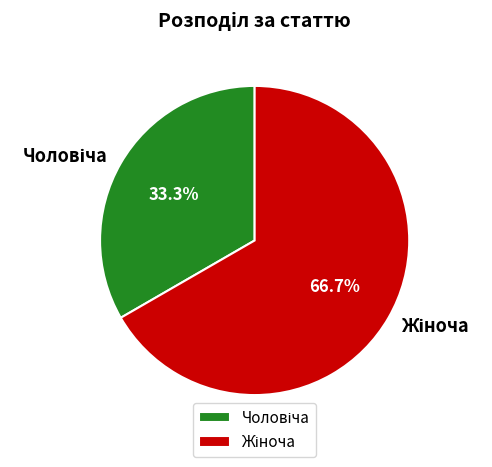

Is there any slice that represents more than half of the pie?

Yes